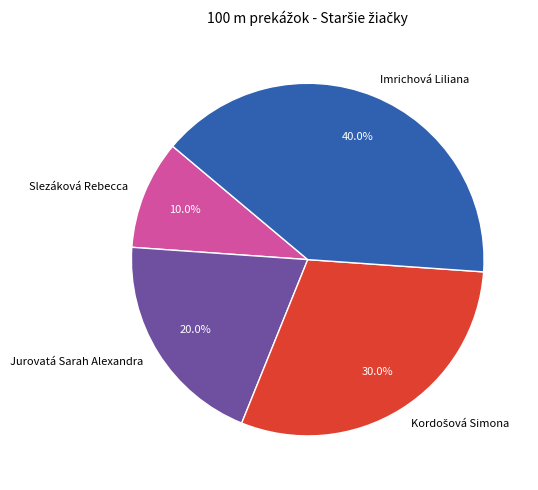

Between Slezáková Rebecca and Imrichová Liliana, which is larger?

Imrichová Liliana